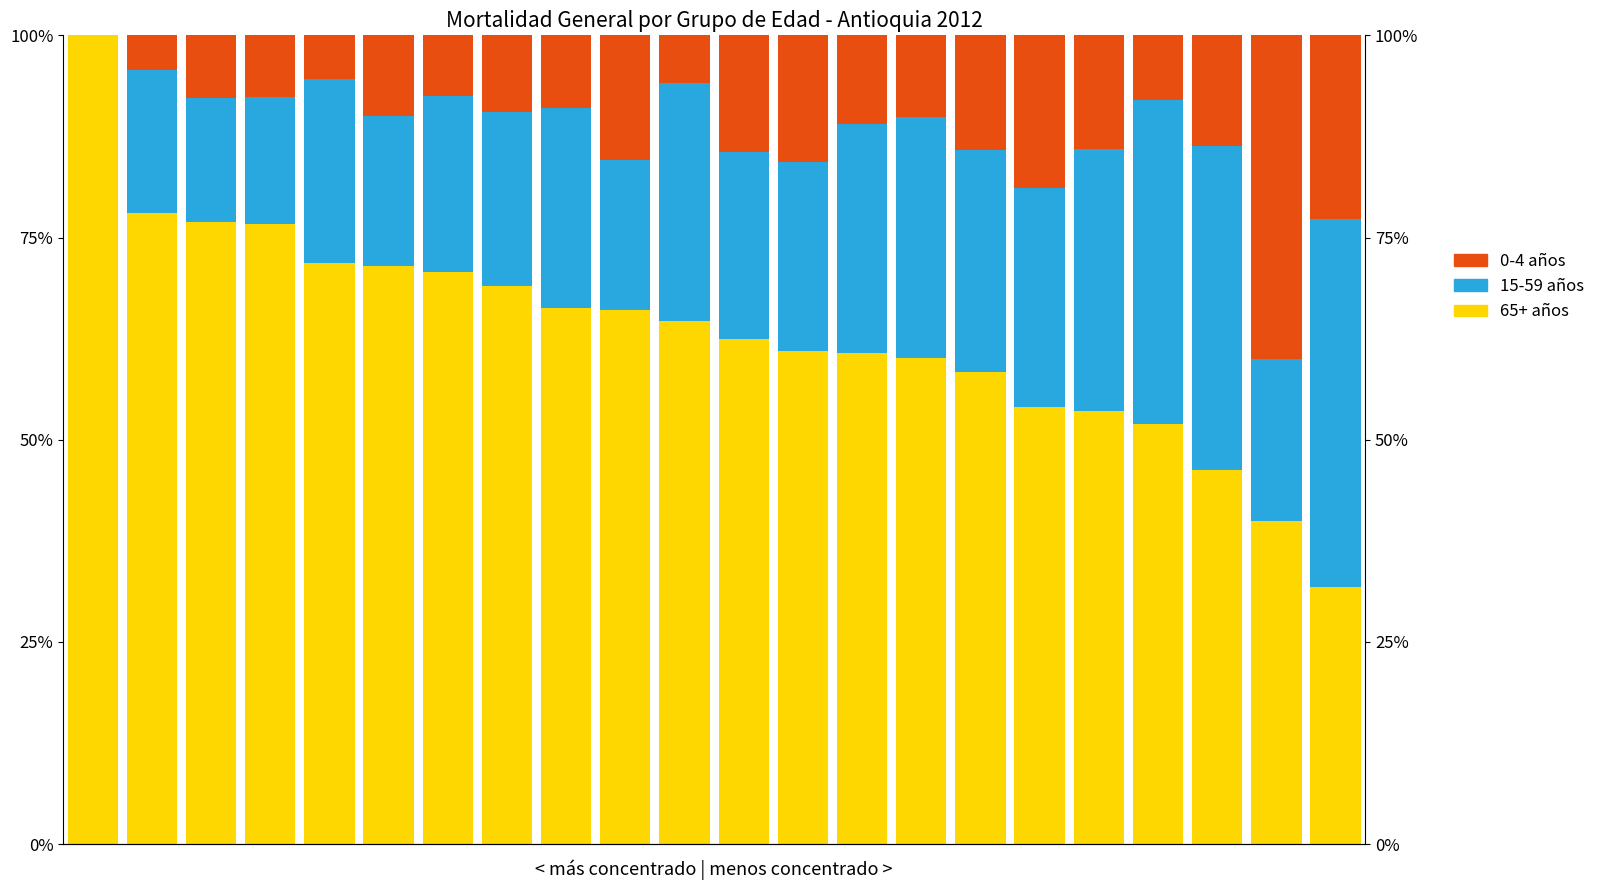

How many data points does each series have?

22